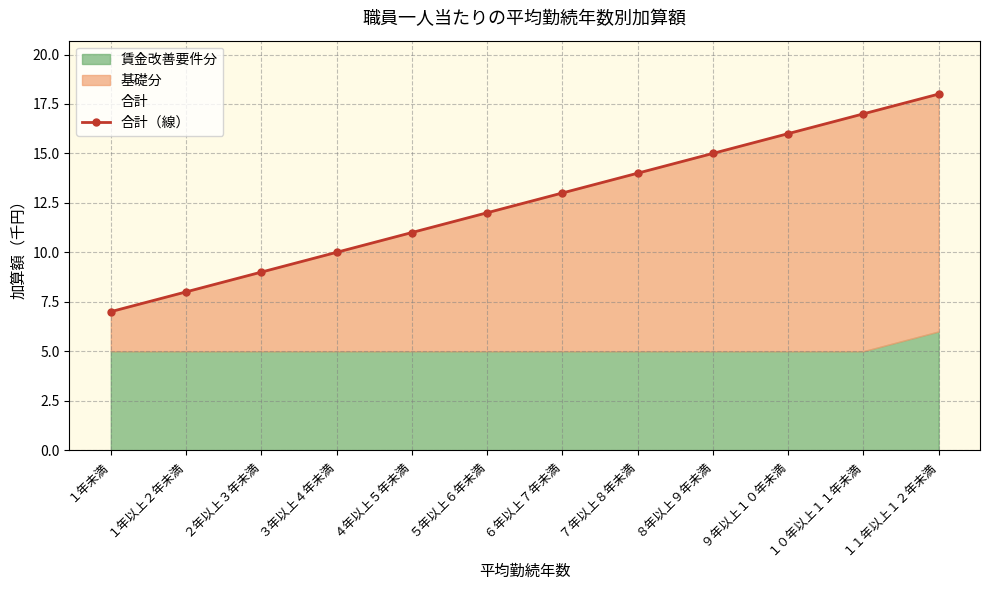

At which category does the chart reach its minimum across all series?

１年未満